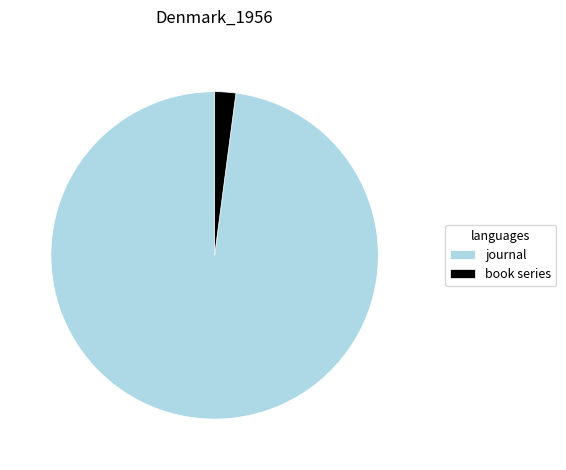

How many slices are in this pie chart?

2